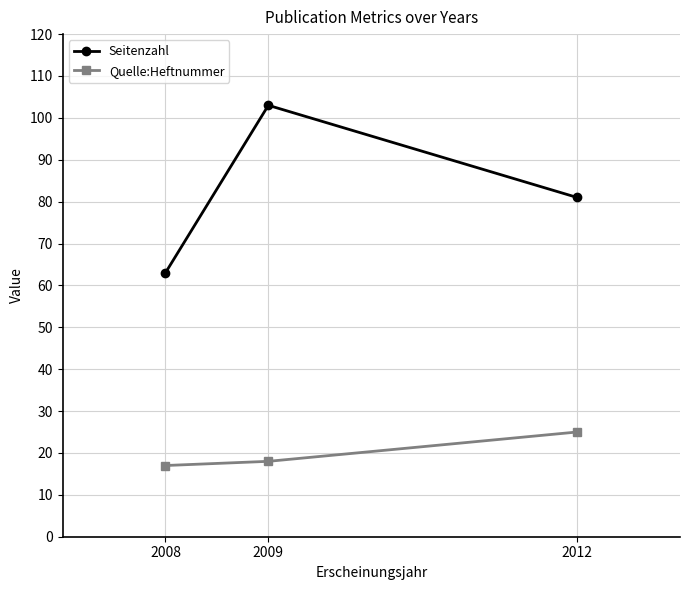

Is the value of Seitenzahl at 2012 greater than the value of Quelle:Heftnummer at 2012?

Yes